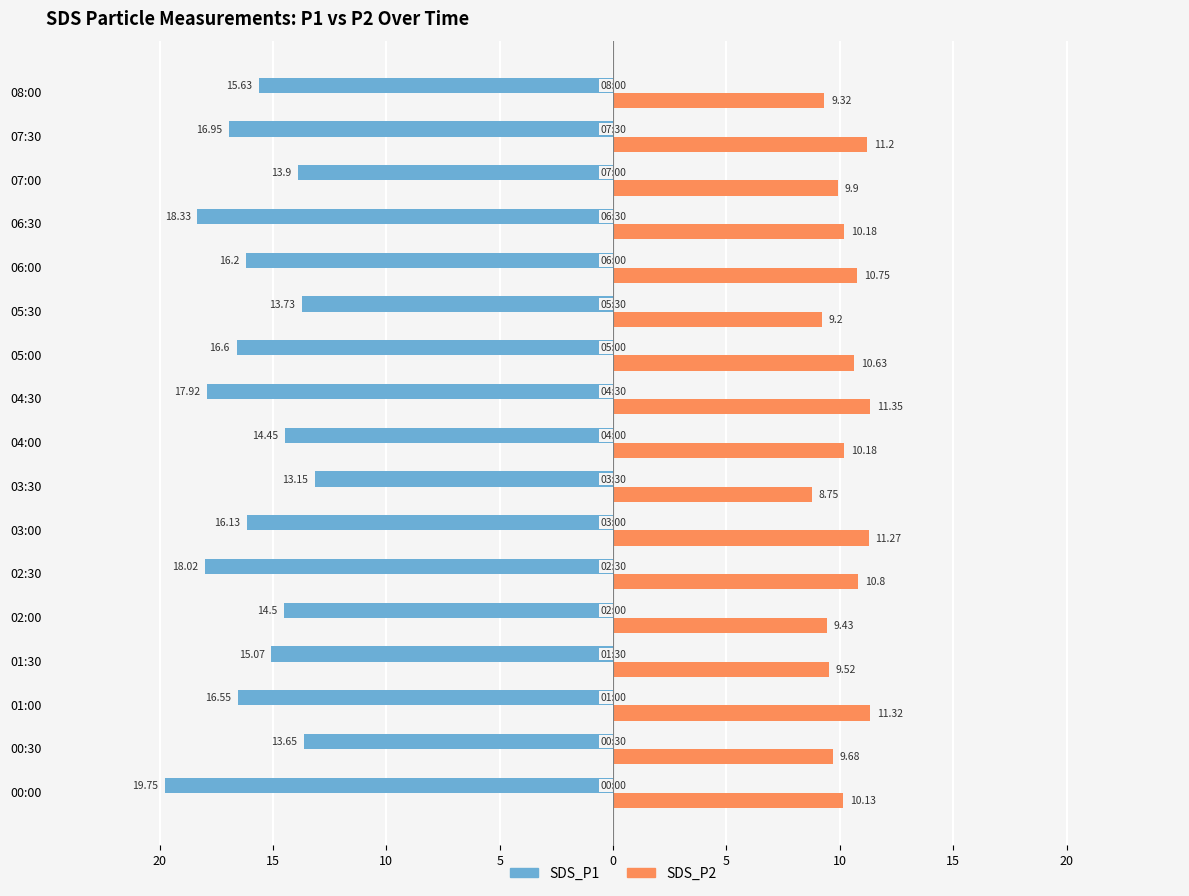

What are all the series names shown in the legend?

SDS_P1, SDS_P2